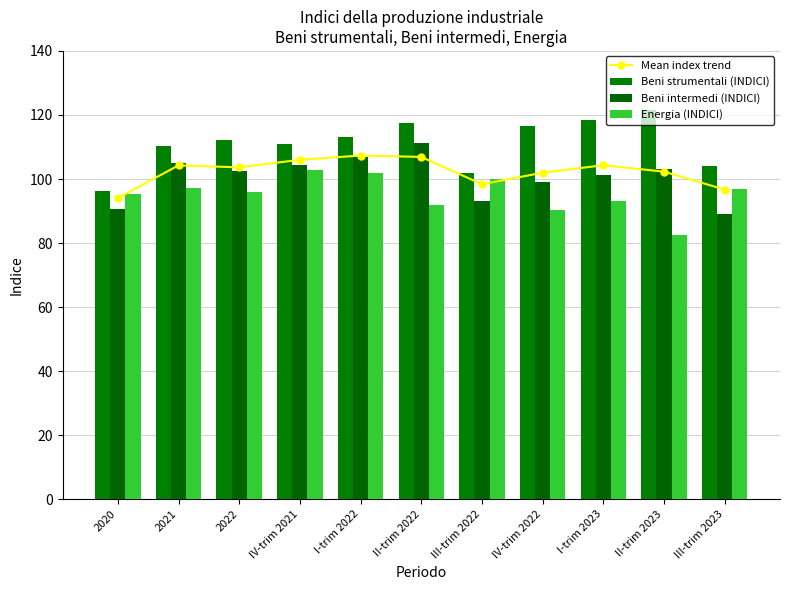

Which series has the widest spread of values?

Beni strumentali (INDICI)